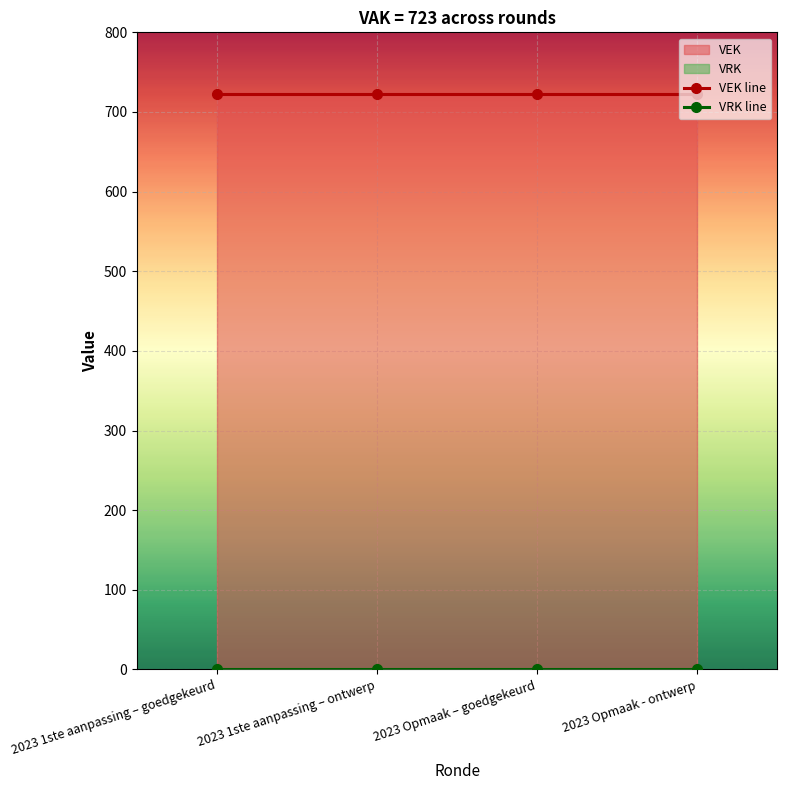

Which category has the lowest value in the VEK line series?

2023 1ste aanpassing – goedgekeurd